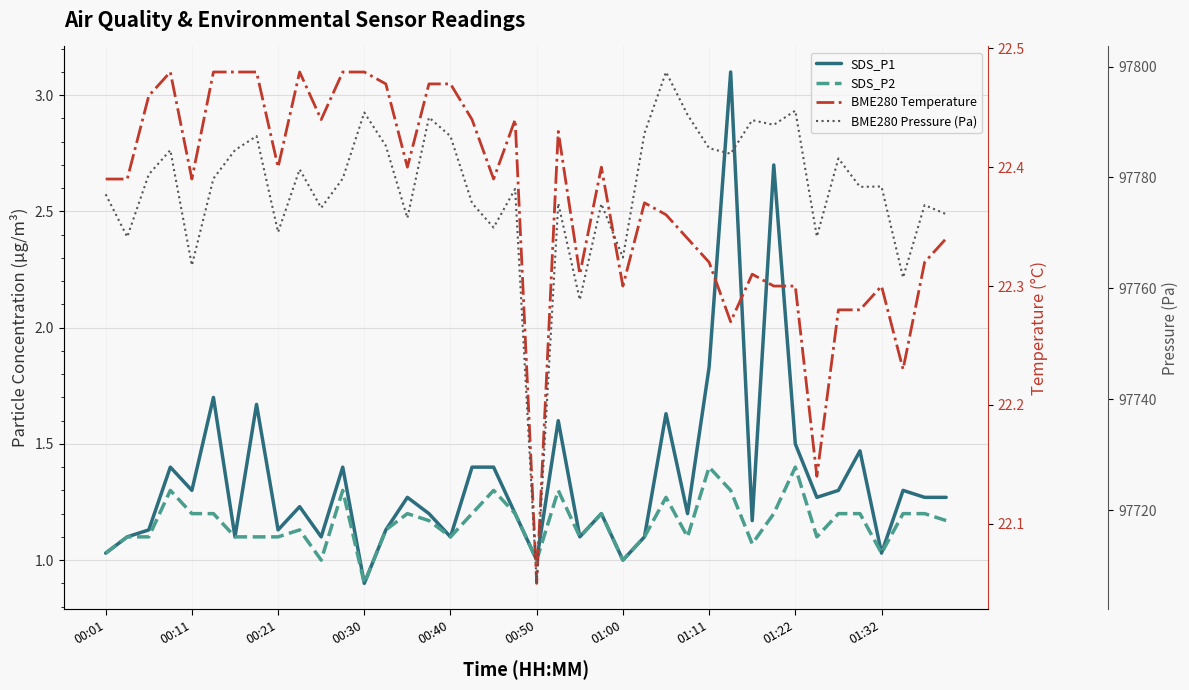

What is the total value across all series at 00:01?

97801.4